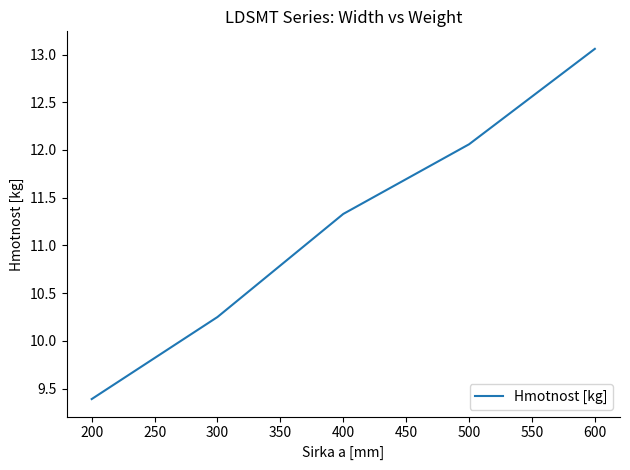

What is the sum of all values?

56.1